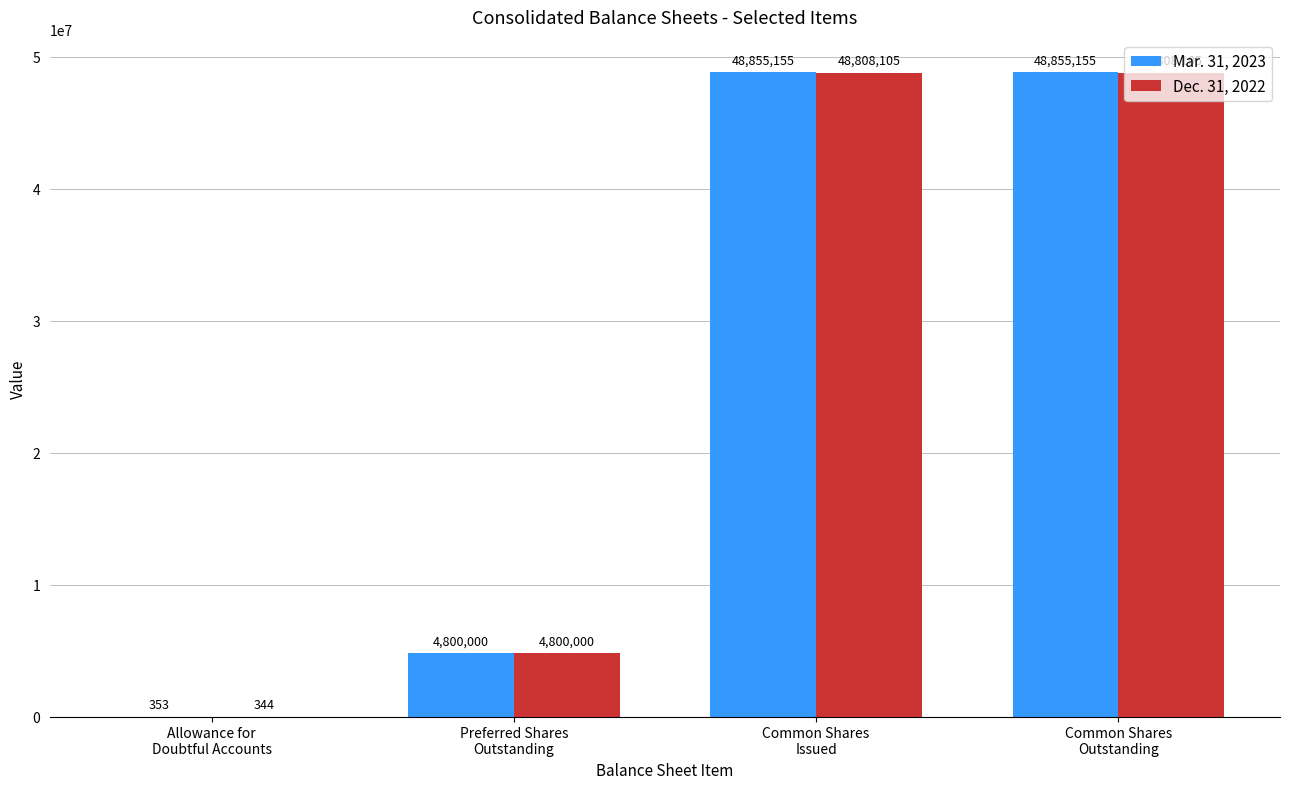

Which series has the largest total across all categories?

Mar. 31, 2023